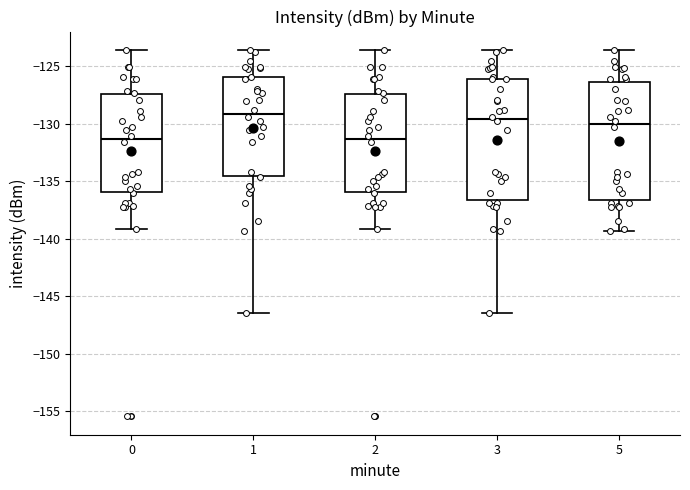

Reading left to right, read every box against the y-axis: the position of its median line, the range the box covers, and the ends of its whiskers. The values are not printed on the chart, so give them approximately, as read against the axis.

0: median -131.5, box -136.0 to -127.5, whiskers -139.0 to -123.5
1: median -129.0, box -134.5 to -126.0, whiskers -146.5 to -123.5
2: median -131.5, box -136.0 to -127.5, whiskers -139.0 to -123.5
3: median -129.5, box -136.5 to -126.0, whiskers -146.5 to -123.5
5: median -130.0, box -136.5 to -126.5, whiskers -139.5 to -123.5